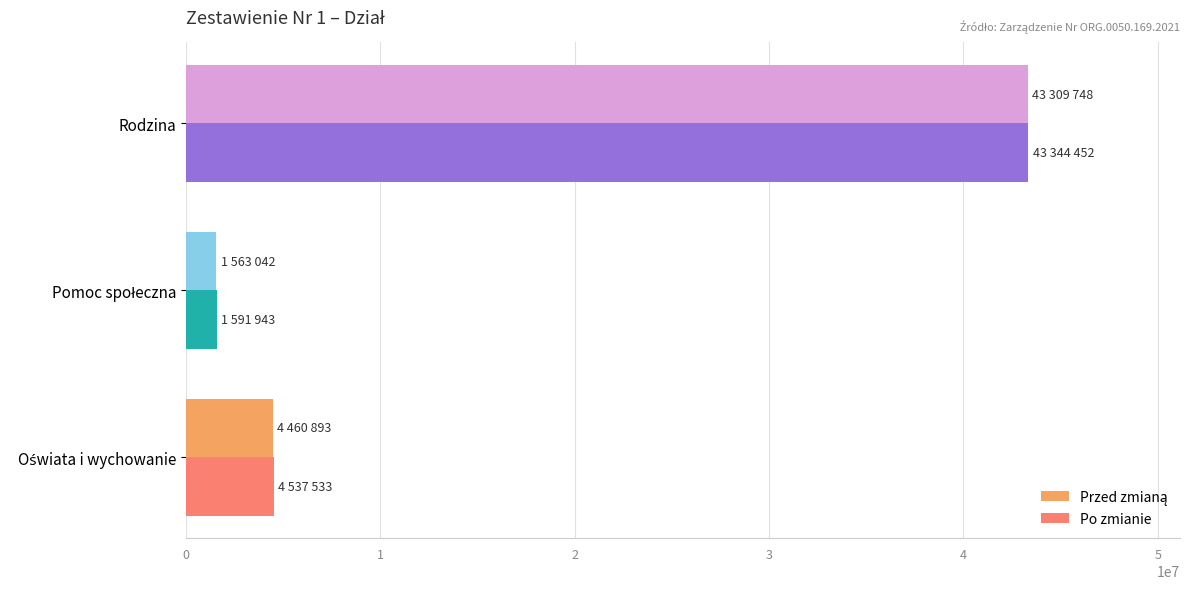

Which series has the widest spread of values?

Po zmianie